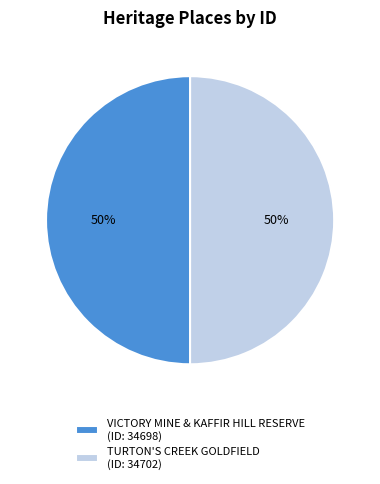

Combined, do VICTORY MINE & KAFFIR HILL RESERVE (ID: 34698) and TURTON'S CREEK GOLDFIELD (ID: 34702) account for over 50%?

Yes